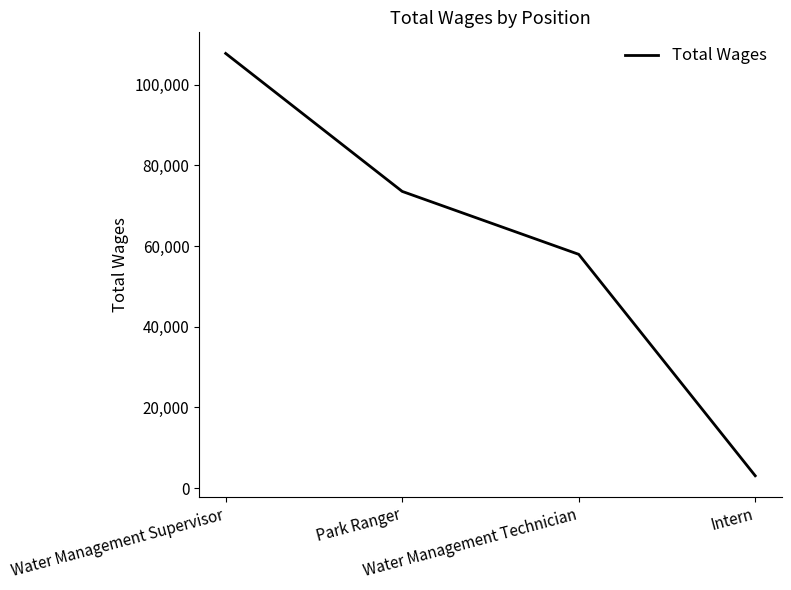

Which category has the lowest value across all series?

Intern